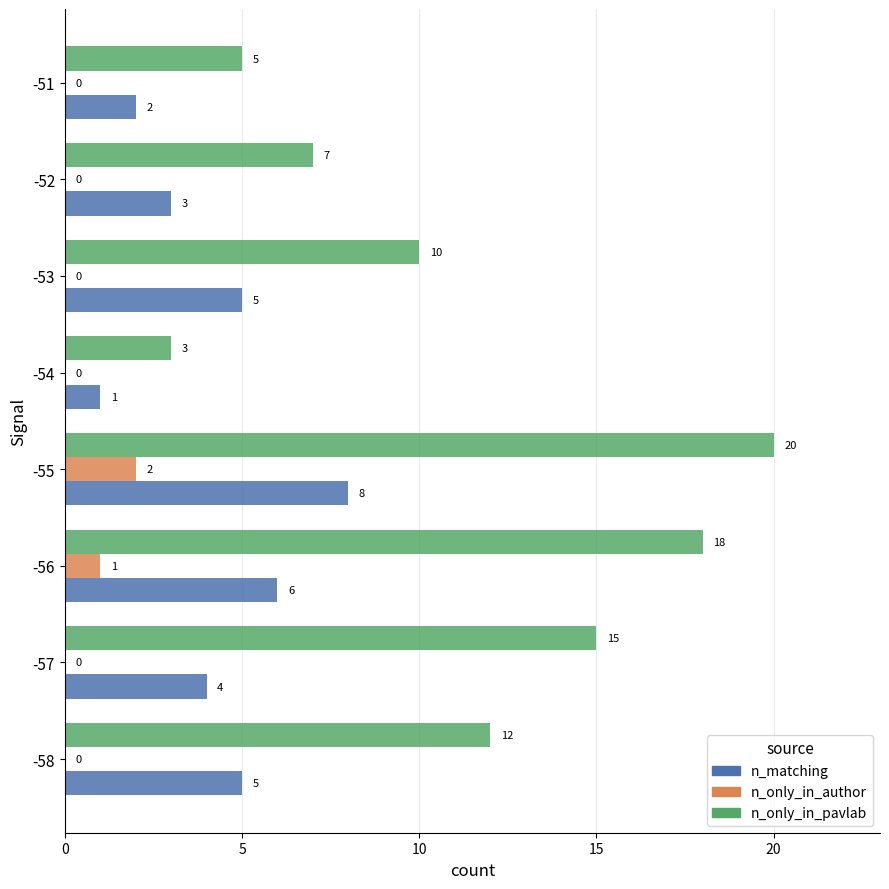

Count the number of data series in this chart.

3